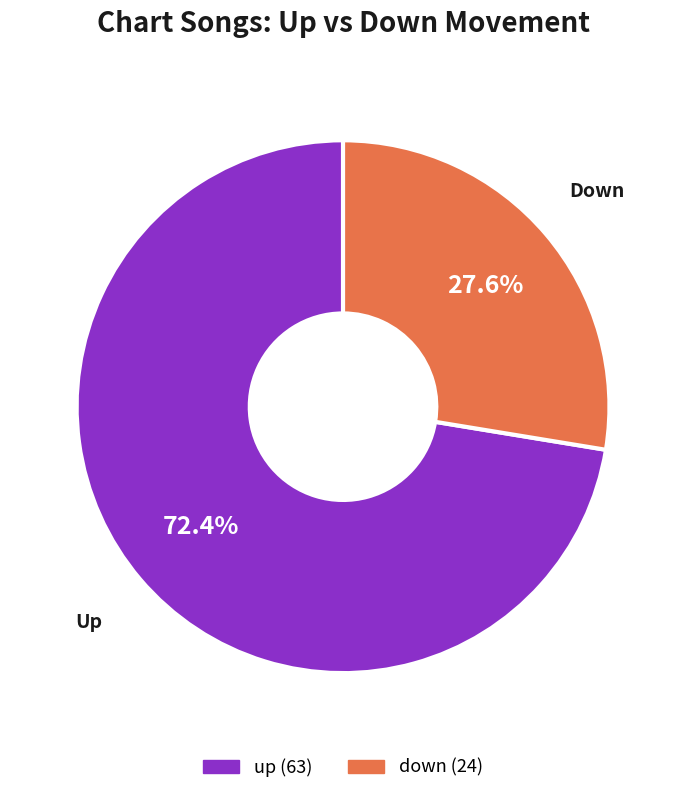

Do up and down together represent more than half of the pie?

Yes